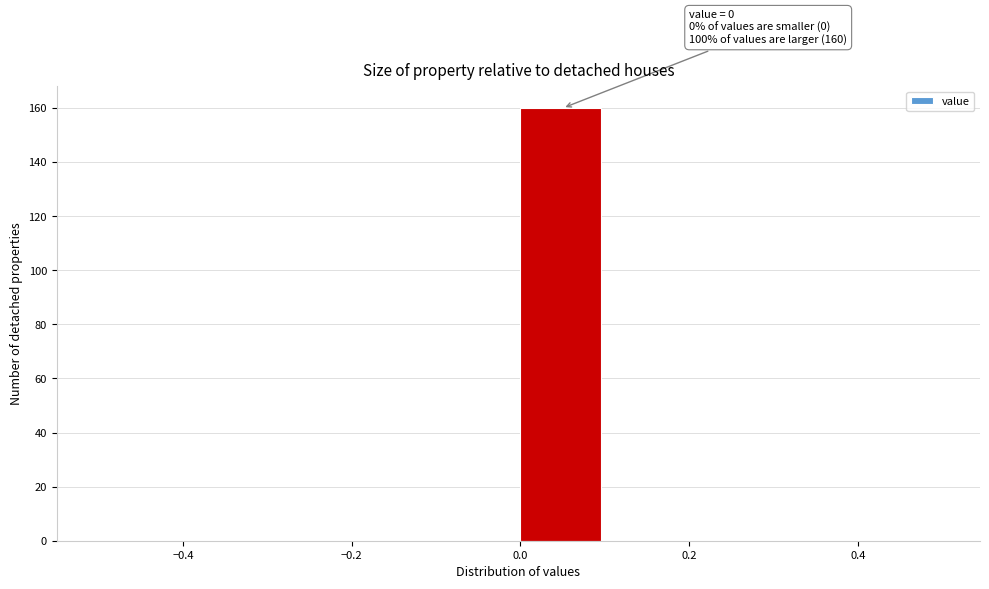

Which range on the x-axis has the tallest bar?

0.0 to 0.1